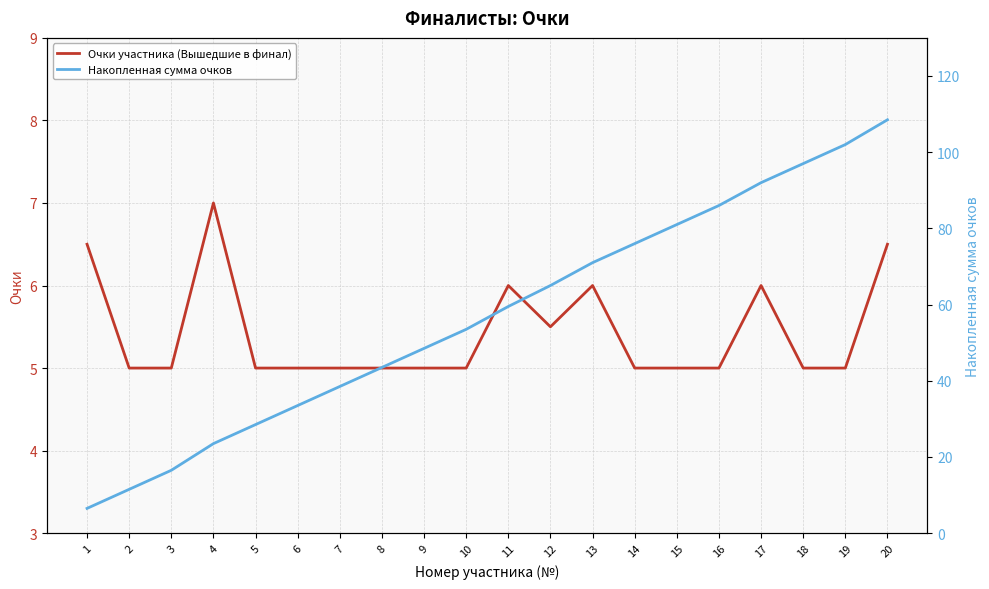

Does the chart display data point markers on the line(s)?

No